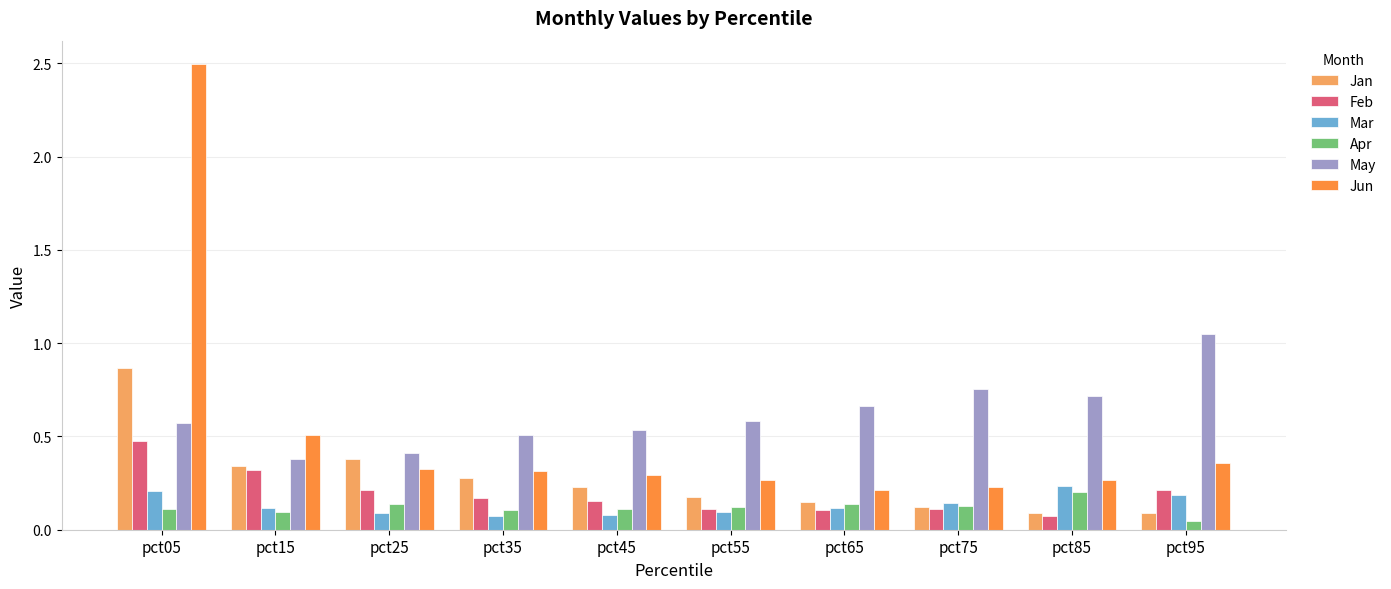

At which category is the sum across all series the highest?

pct05